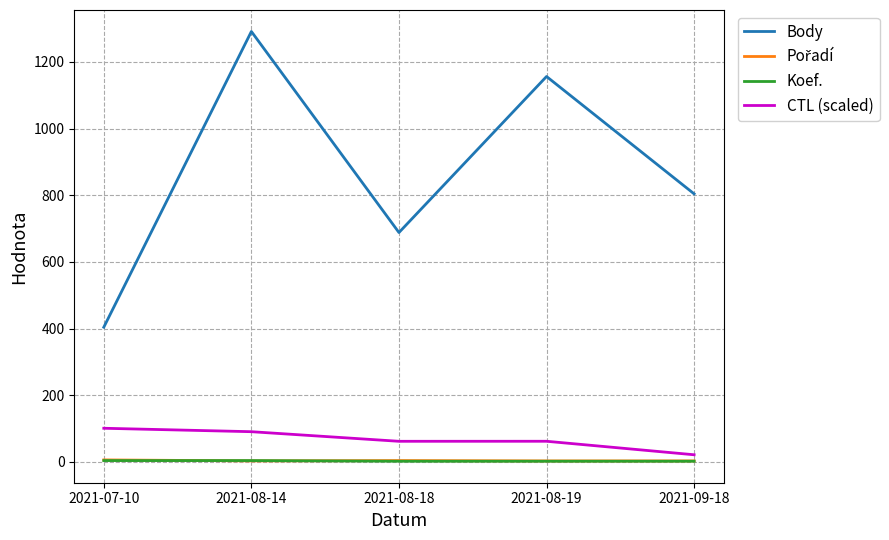

What is the maximum value shown in the chart?

1291.0